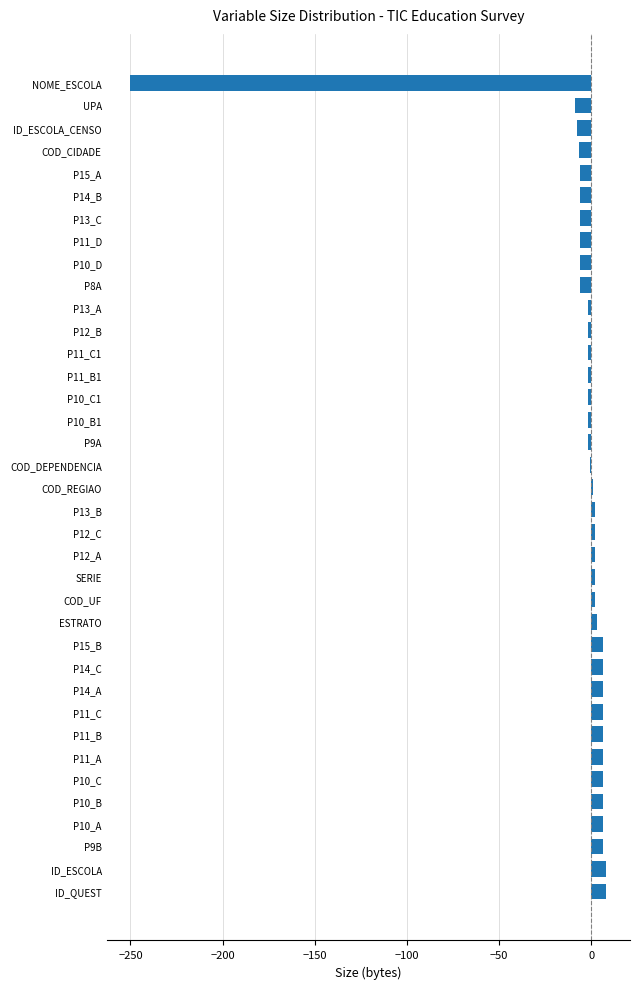

What is the difference between the maximum and minimum values?

258